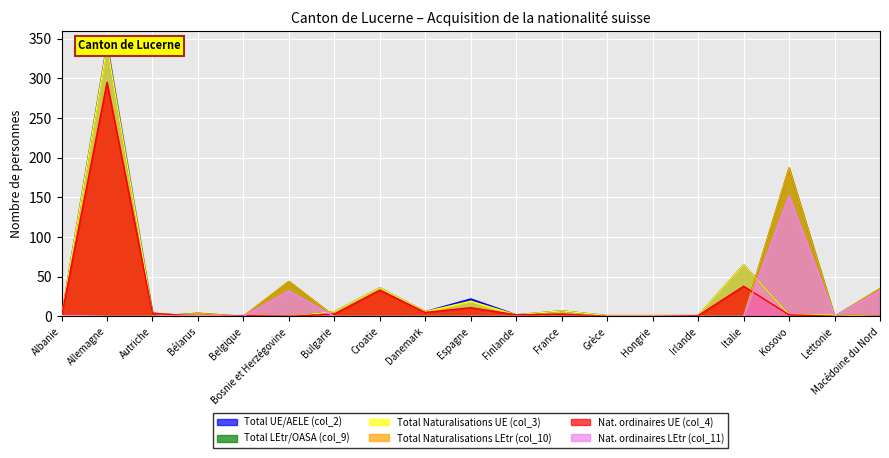

What position from the left is Finlande?

11